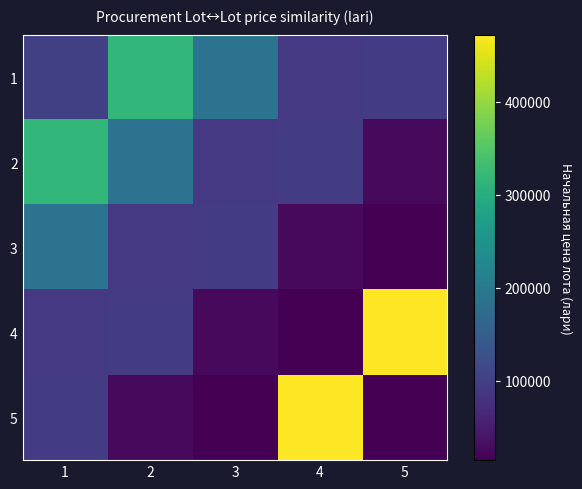

List the series in order of their peak value, highest first.

4, 5, 1, 2, 3